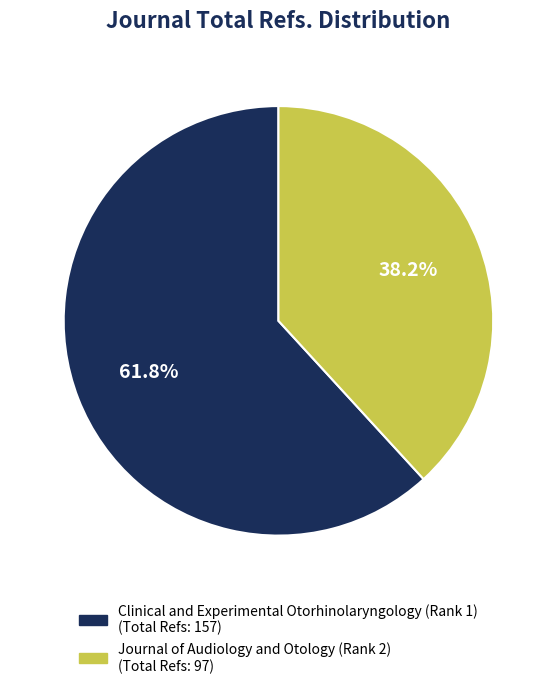

The Clinical and Experimental Otorhinolaryngology (Rank 1) slice represents 73% of the pie. True or false?

False